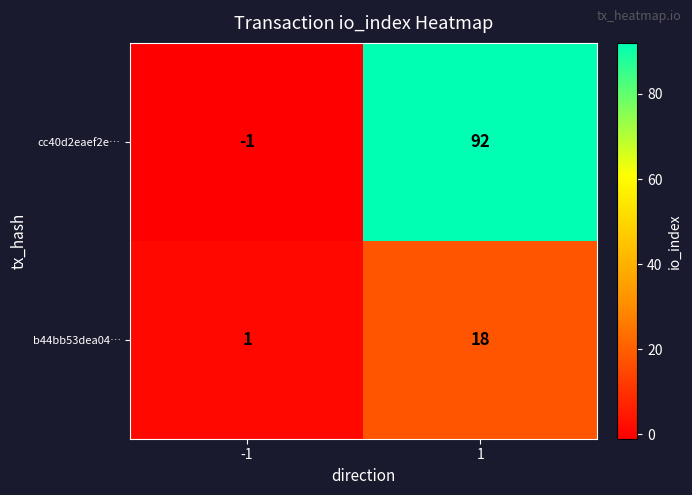

At which category does the chart reach its minimum across all series?

-1